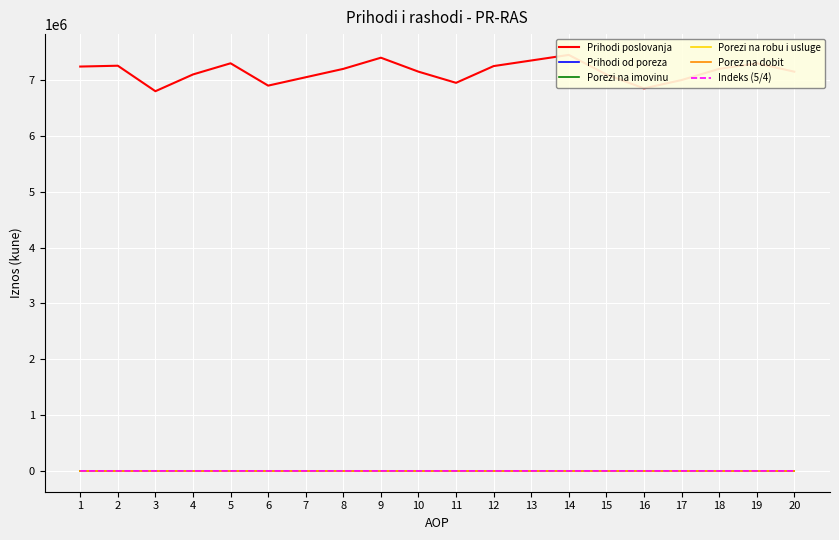

Which category has the lowest value in the Porezi na imovinu series?

1